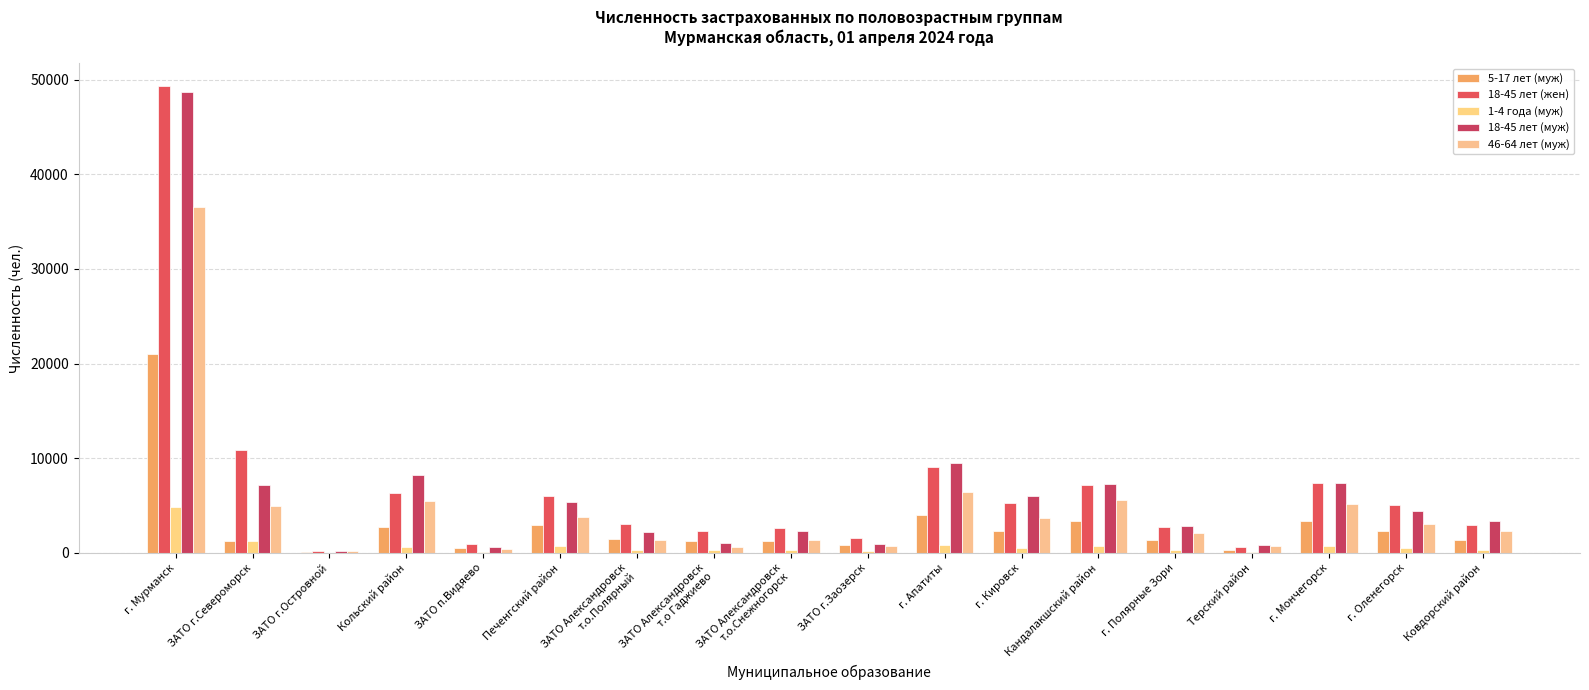

How many data points does each series have?

18